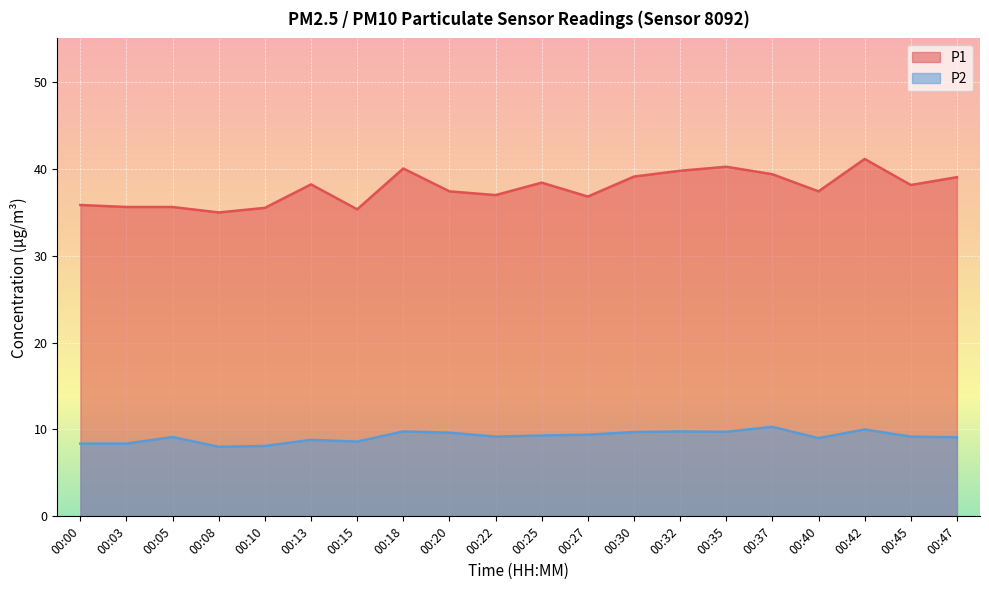

Is it true that P1 equals 39.0 at 00:47?

True